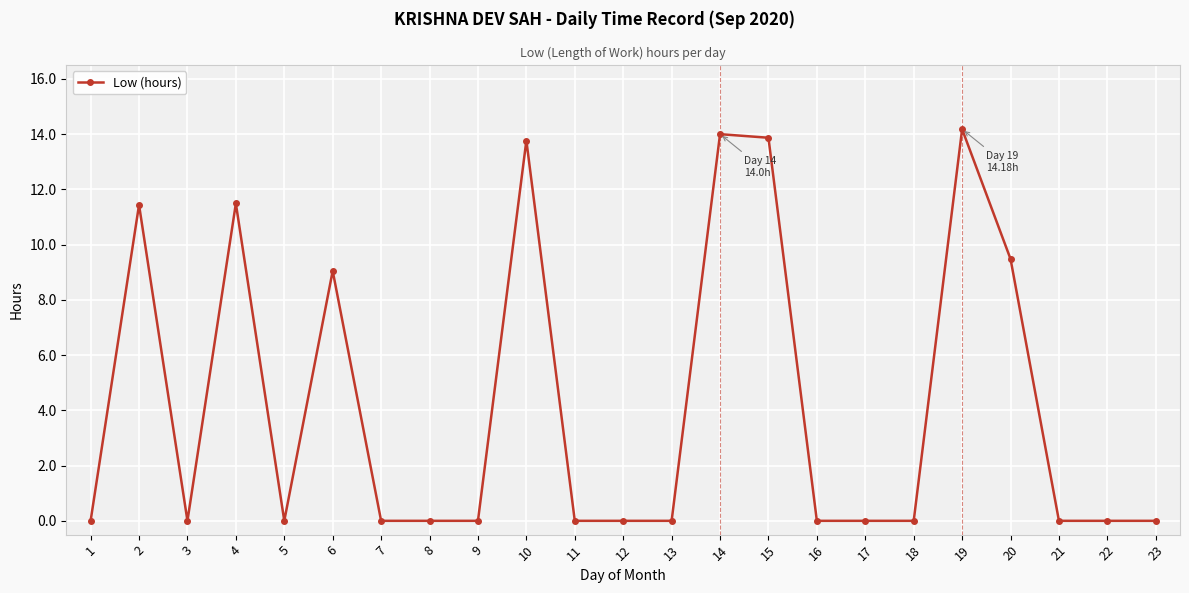

Between 19 and 20, which is larger?

19